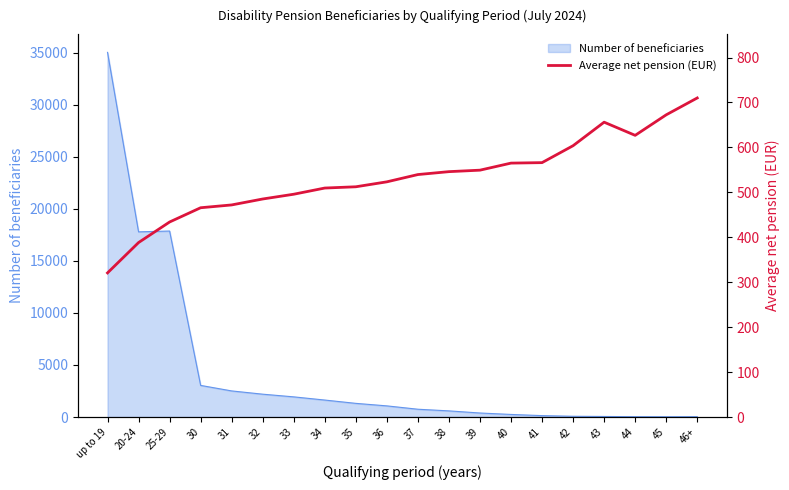

How many data points are above 539?

10